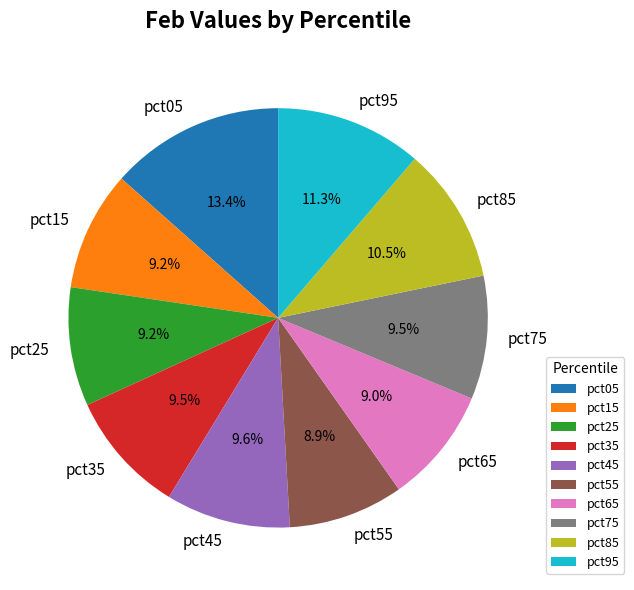

Does any single category account for the majority?

No